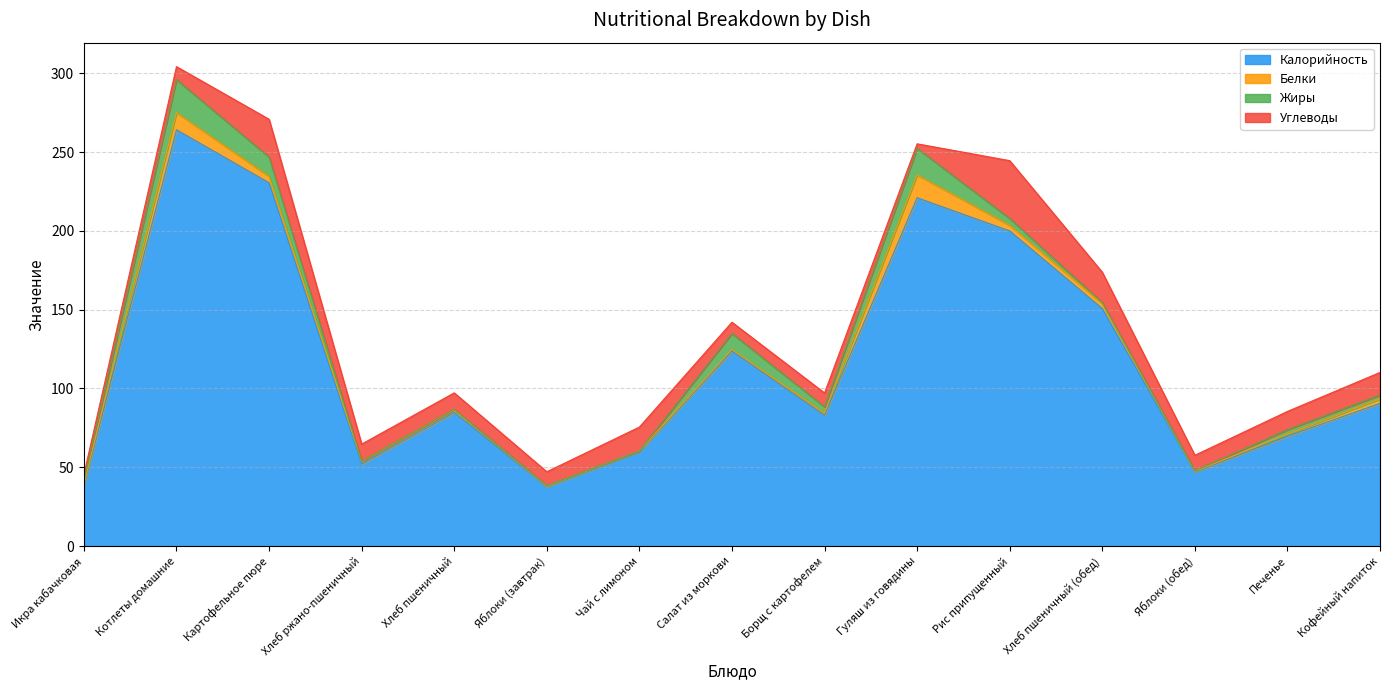

What is the sum of all Жиры values?

77.8